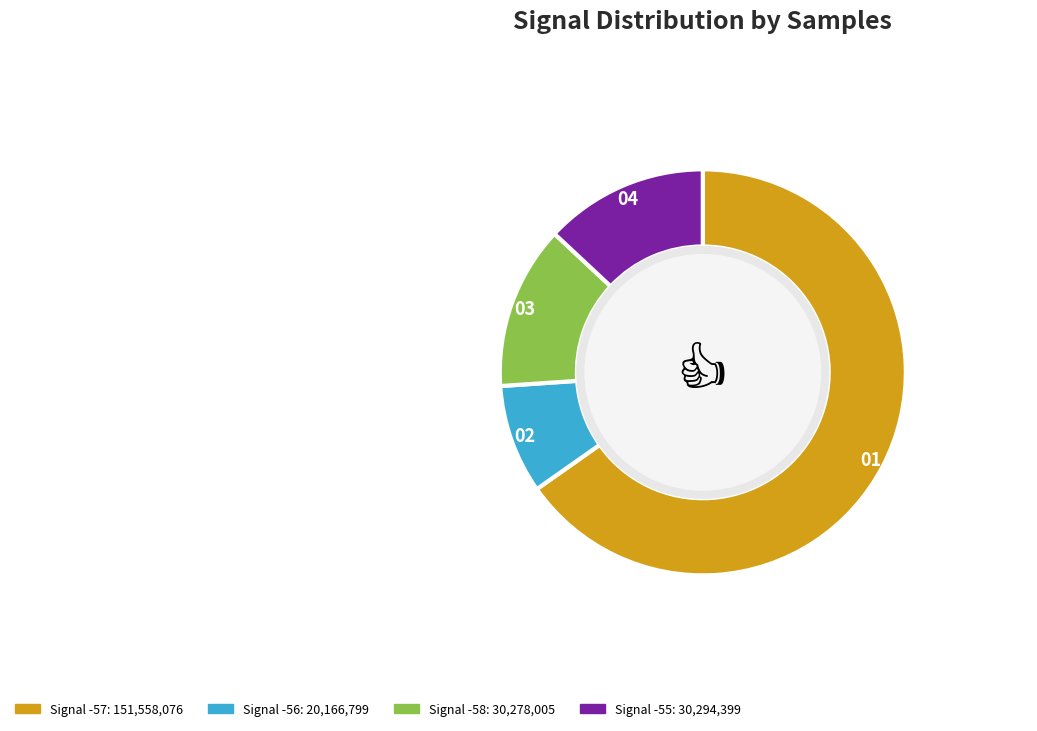

Is there a majority slice in this chart?

Yes